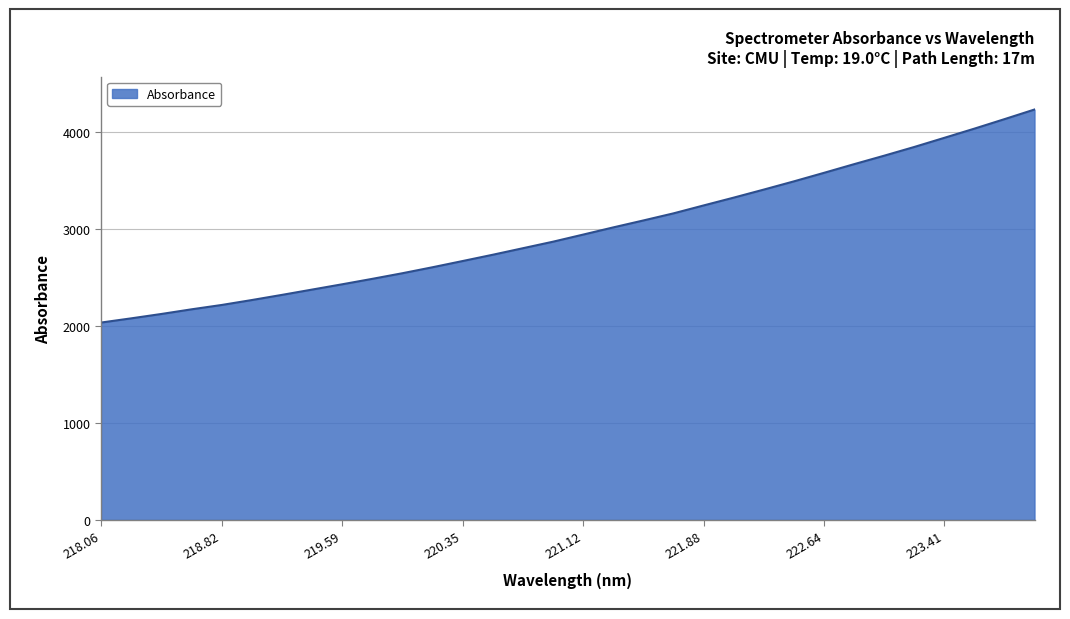

What is the greatest value displayed?

4234.8